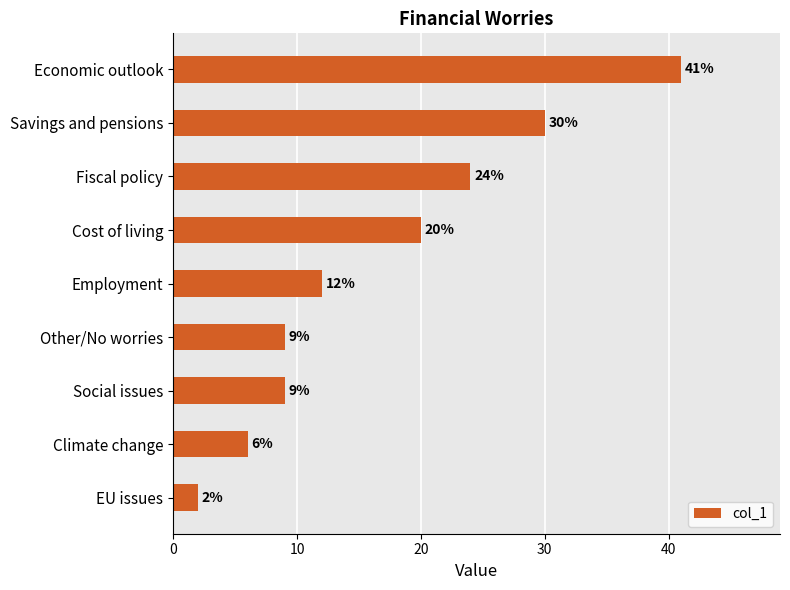

What is the greatest value displayed?

41